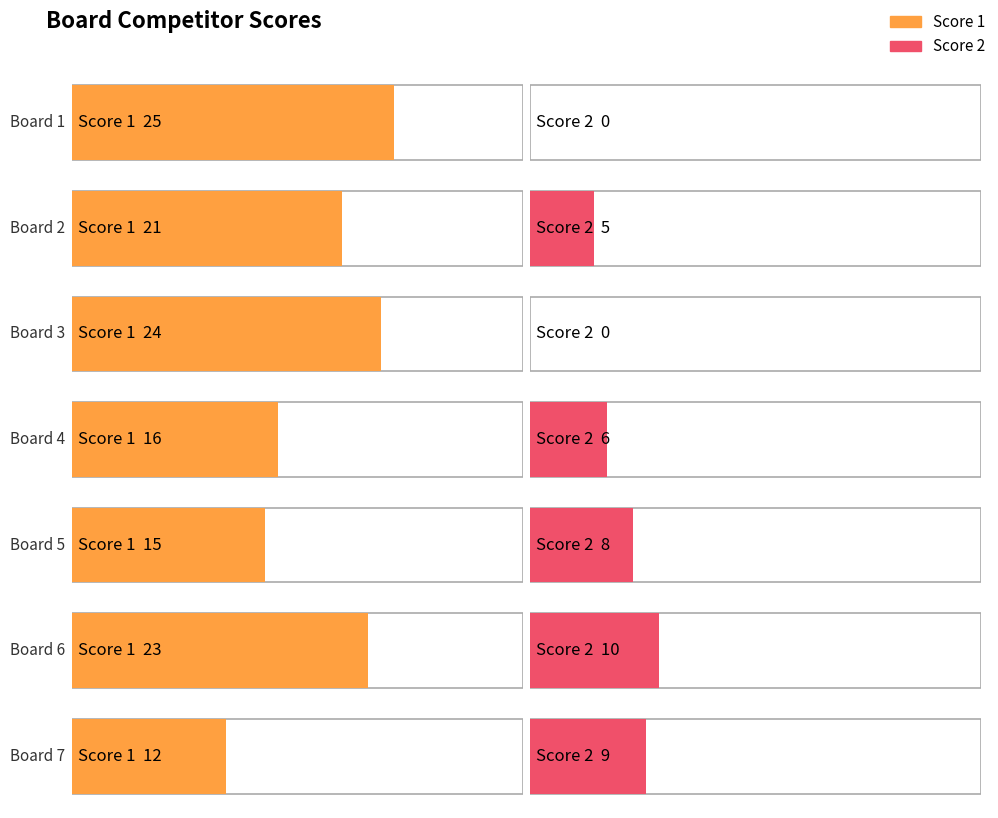

Count the Score 2 values in the range 0 to 9.

6